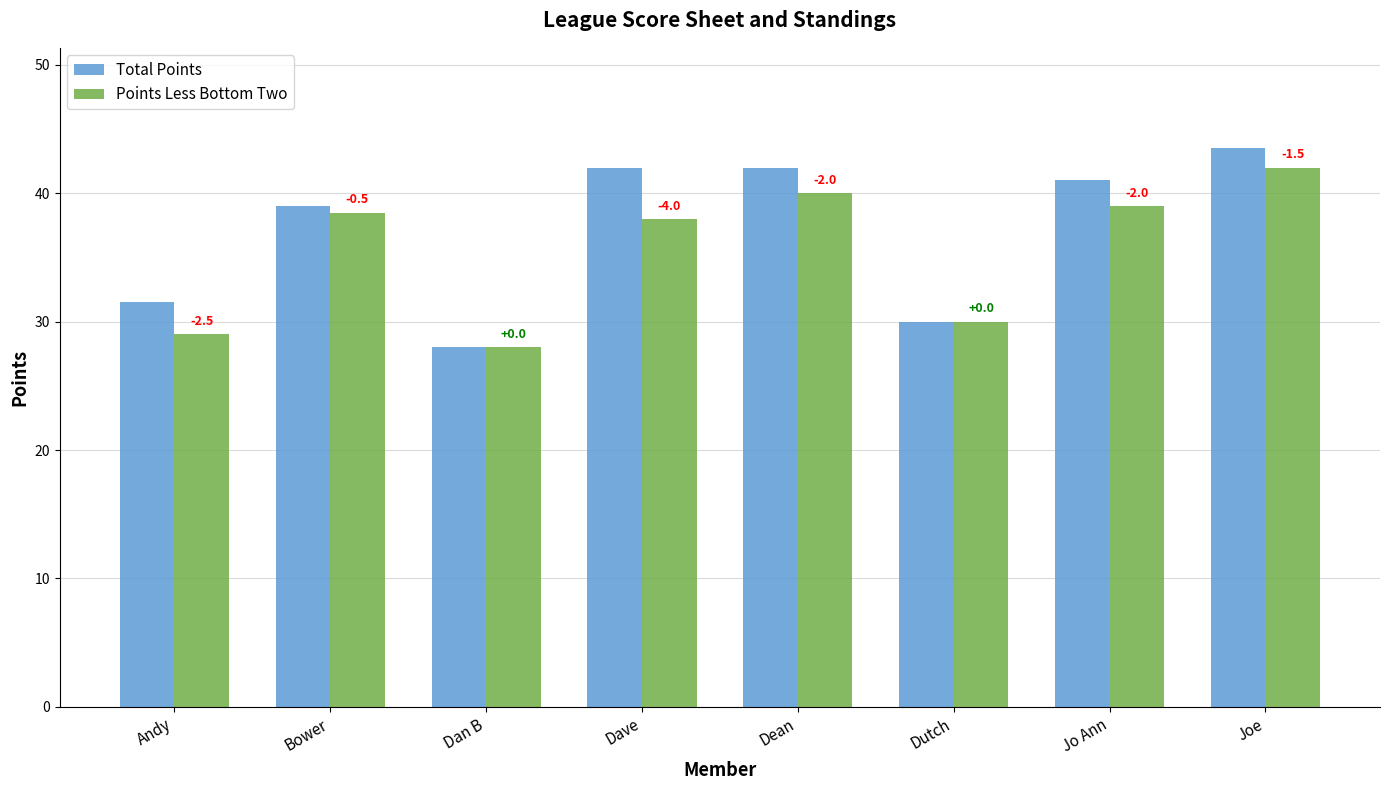

How many bars are there in each group?

2